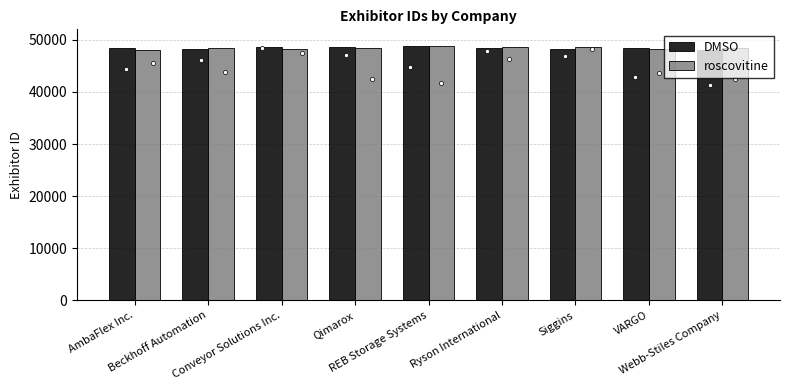

What is the highest value of the roscovitine series?

48730